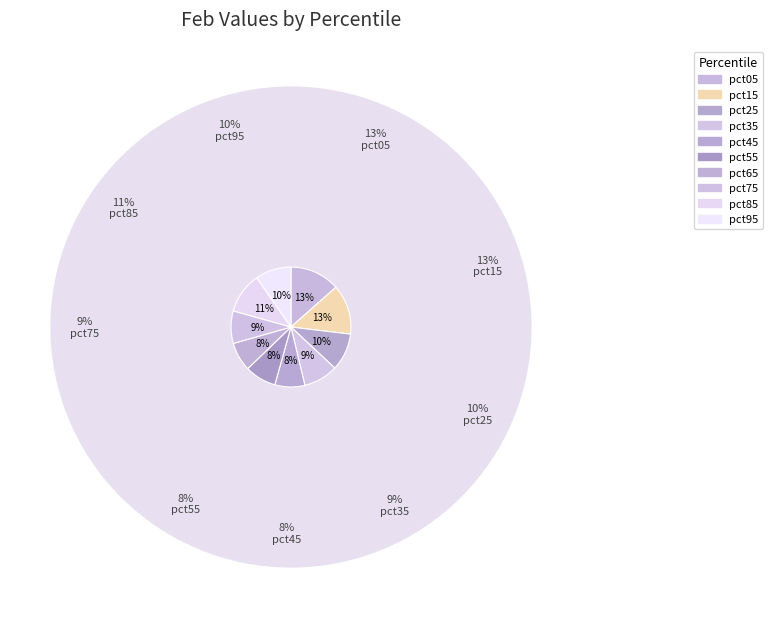

Is it true that pct65 is 17% of the pie?

False